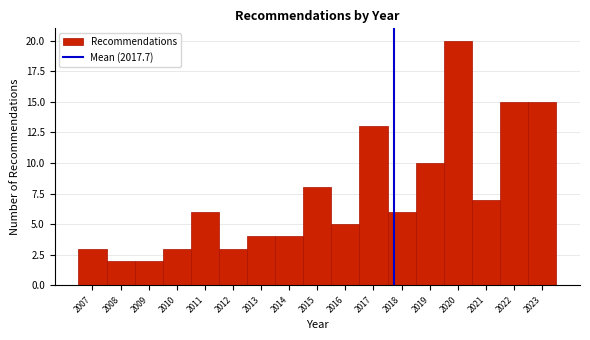

Reading left to right, transcribe this chart: for each bar, give the range it covers on the x-axis and its height. The values are not printed on the chart, so give them approximately, as read against the axis.

2006.5 to 2007.5: 3
2007.5 to 2008.5: 2
2008.5 to 2009.5: 2
2009.5 to 2010.5: 3
2010.5 to 2011.5: 6
2011.5 to 2012.5: 3
2012.5 to 2013.5: 4
2013.5 to 2014.5: 4
2014.5 to 2015.5: 8
2015.5 to 2016.5: 5
2016.5 to 2017.5: 13
2017.5 to 2018.5: 6
2018.5 to 2019.5: 10
2019.5 to 2020.5: 20
2020.5 to 2021.5: 7
2021.5 to 2022.5: 15
2022.5 to 2023.5: 15